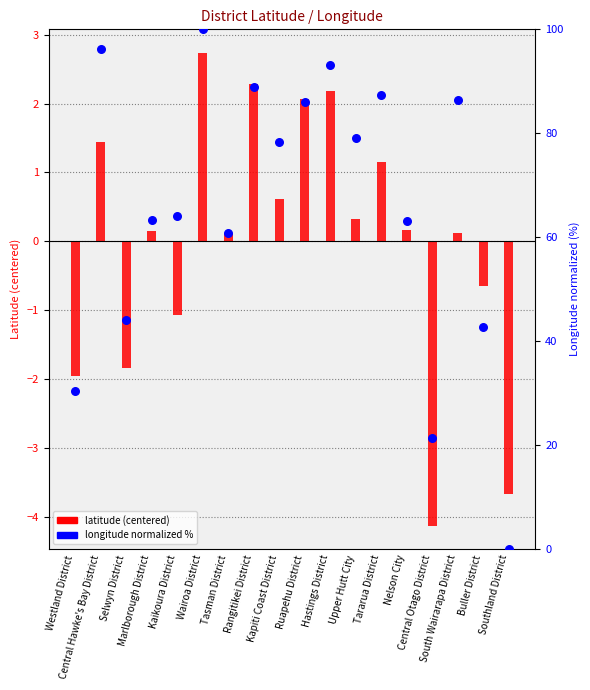

Which series has the largest total across all categories?

Longitude (normalized %)